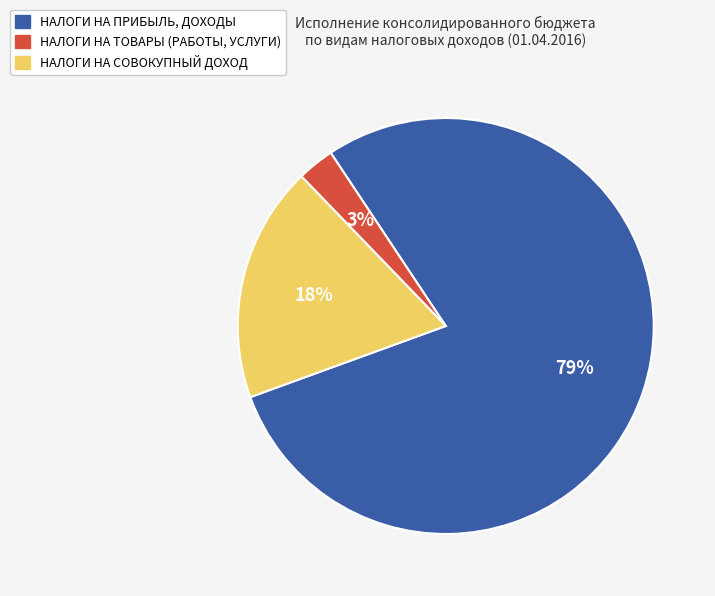

How many slices are in this pie chart?

3